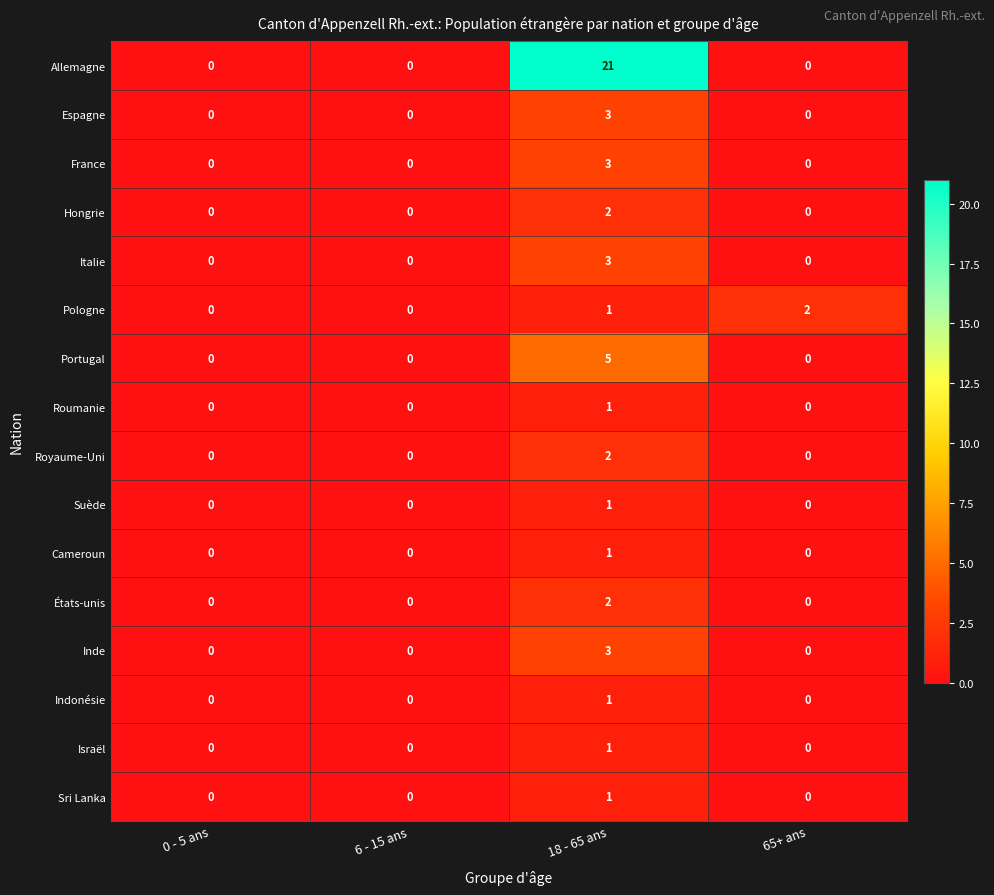

Which series changed the most between 6 - 15 ans and 65+ ans?

Pologne